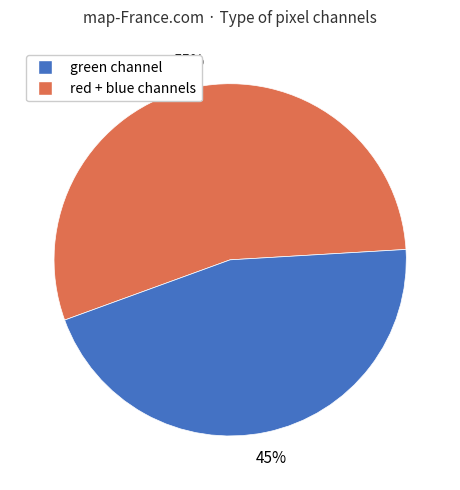

Does any single category account for the majority?

Yes